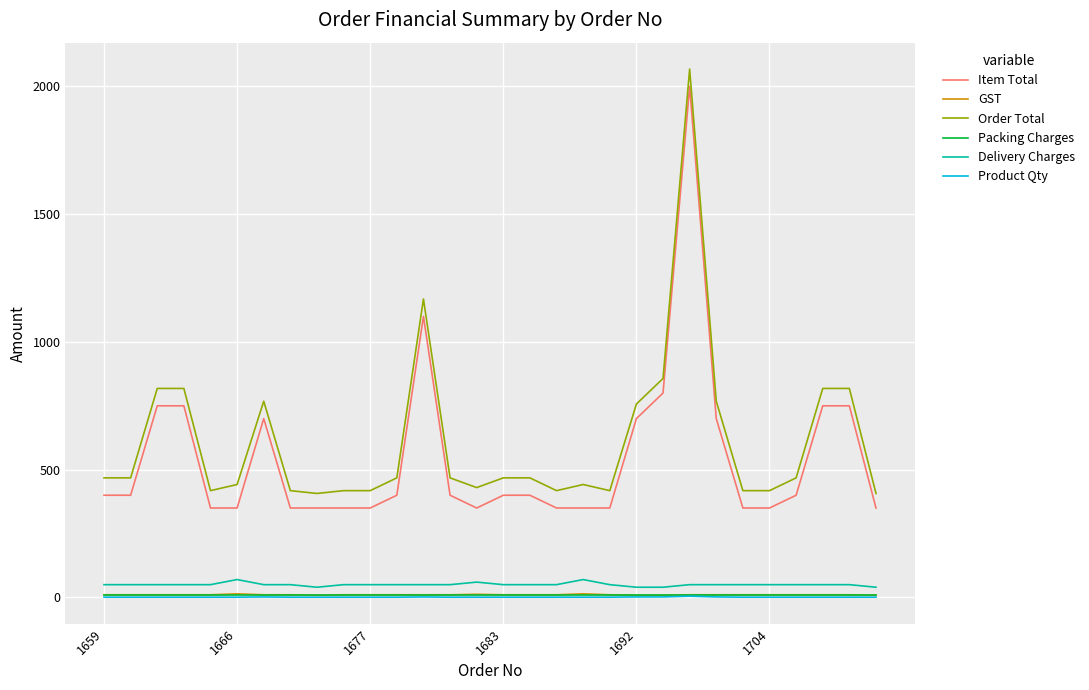

What is the maximum value for Delivery Charges?

70.0